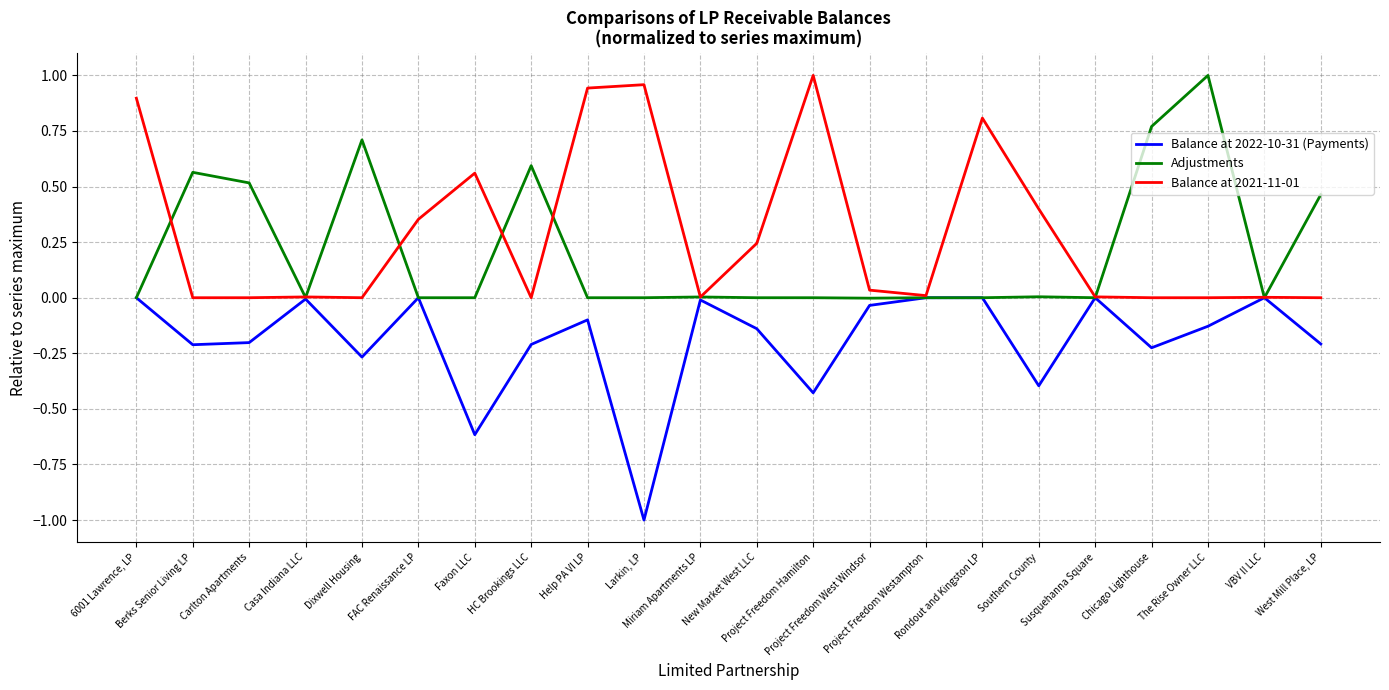

The Balance at 2021-11-01 series shows 0.0 at Susquehanna Square. True or false?

True